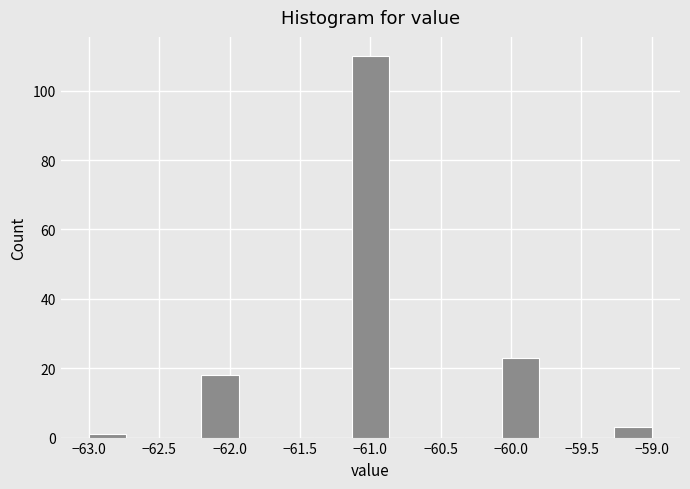

Reading left to right, transcribe this chart: for each bar, give the range it covers on the x-axis and its height. Neither the bar edges nor the heights are printed on the chart, so give them approximately, as read against the axes.

-63.00 to -62.75: under 2
-62.75 to -62.45: 0
-62.45 to -62.20: 0
-62.20 to -61.95: 18
-61.95 to -61.65: 0
-61.65 to -61.40: 0
-61.40 to -61.15: 0
-61.15 to -60.85: 110
-60.85 to -60.60: 0
-60.60 to -60.35: 0
-60.35 to -60.05: 0
-60.05 to -59.80: 24
-59.80 to -59.55: 0
-59.55 to -59.25: 0
-59.25 to -59.00: 4